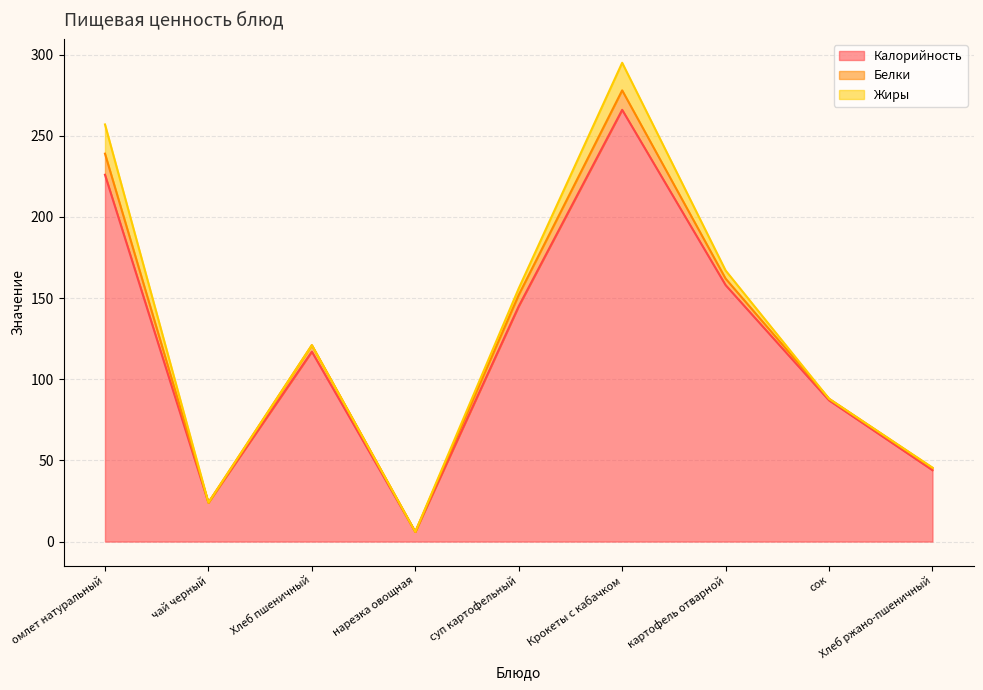

Between суп картофельный and Крокеты с кабачком, which series saw the biggest shift?

Калорийность